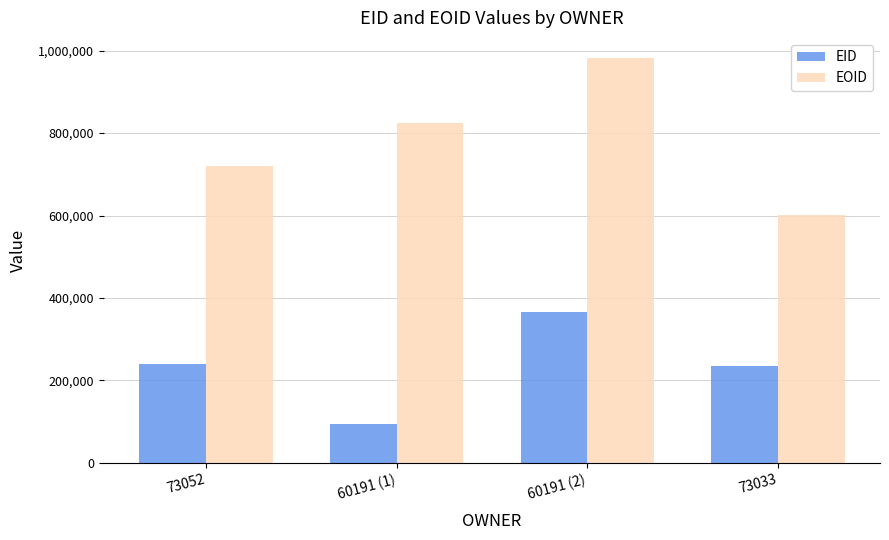

Which series has the largest range (max minus min)?

EOID